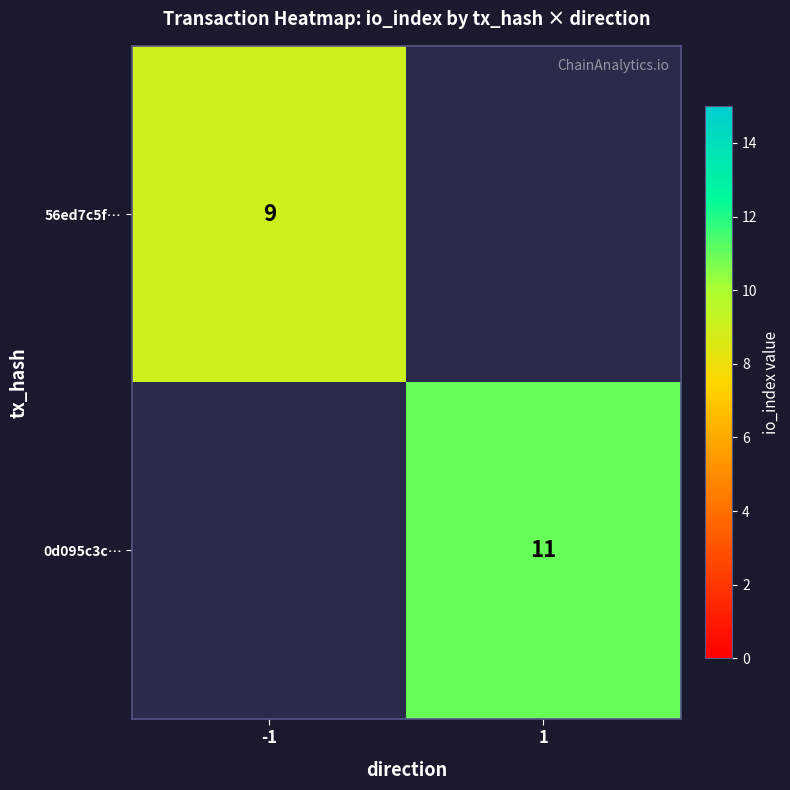

Is it true that 56ed7c5f… equals 9 at -1?

True